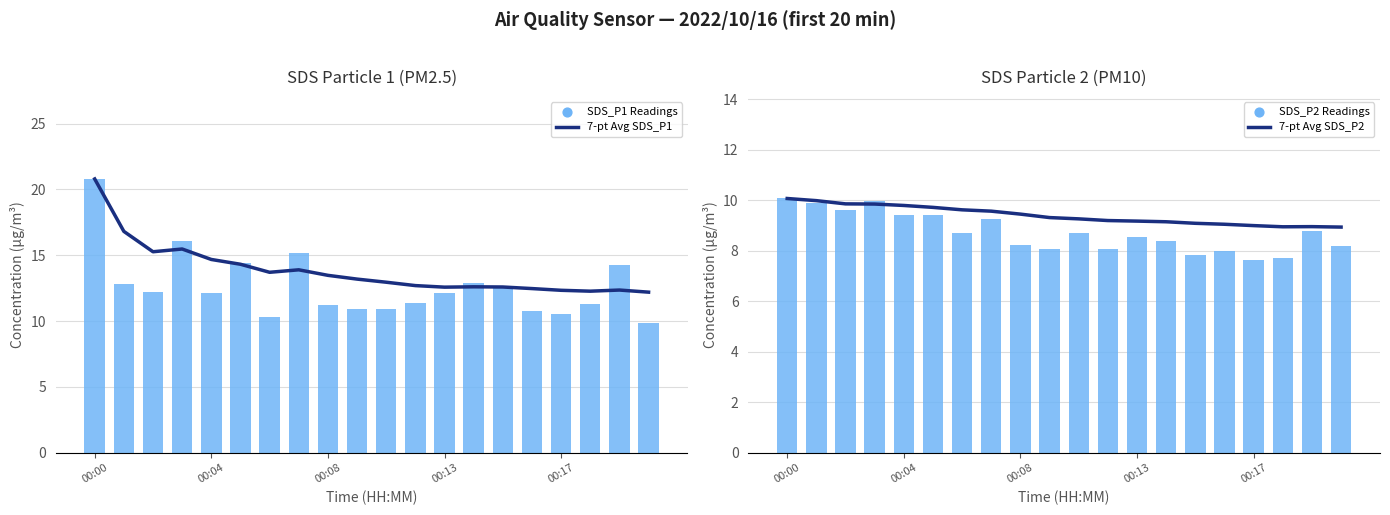

What are all the series names shown in the legend?

7-pt Avg SDS_P1, SDS_P1 Readings, 7-pt Avg SDS_P2, SDS_P2 Readings